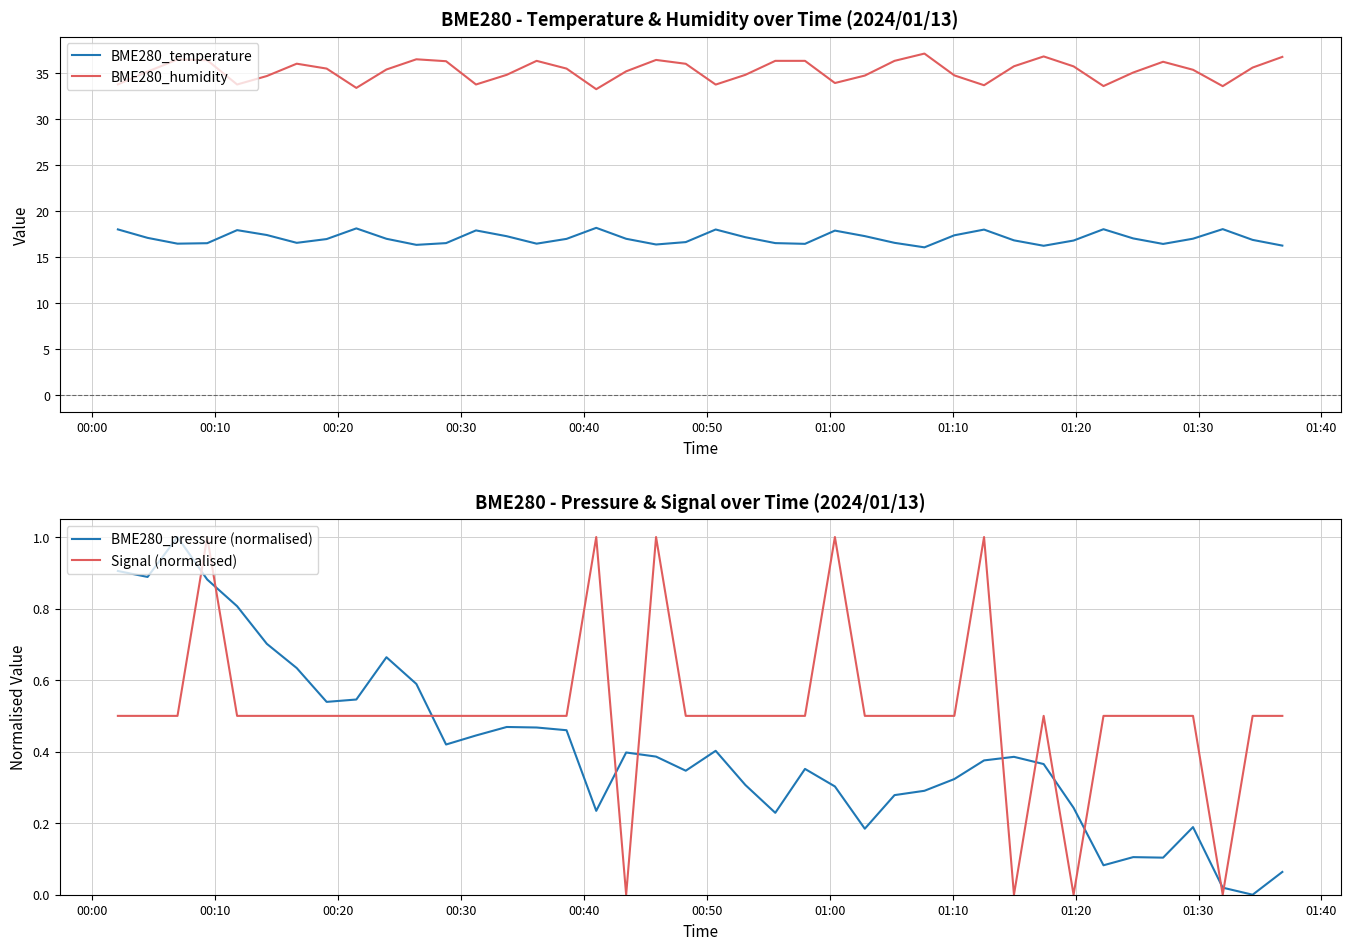

True or false: BME280_humidity and BME280_temperature intersect in this chart.

False